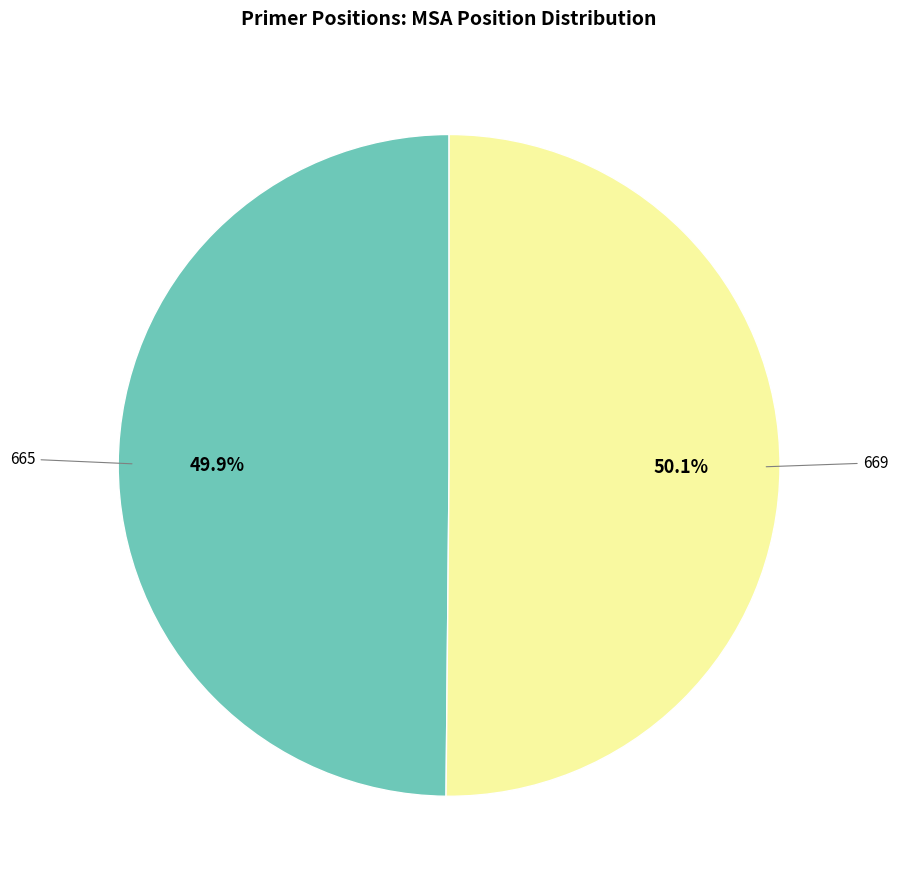

Is there any slice that represents more than half of the pie?

Yes